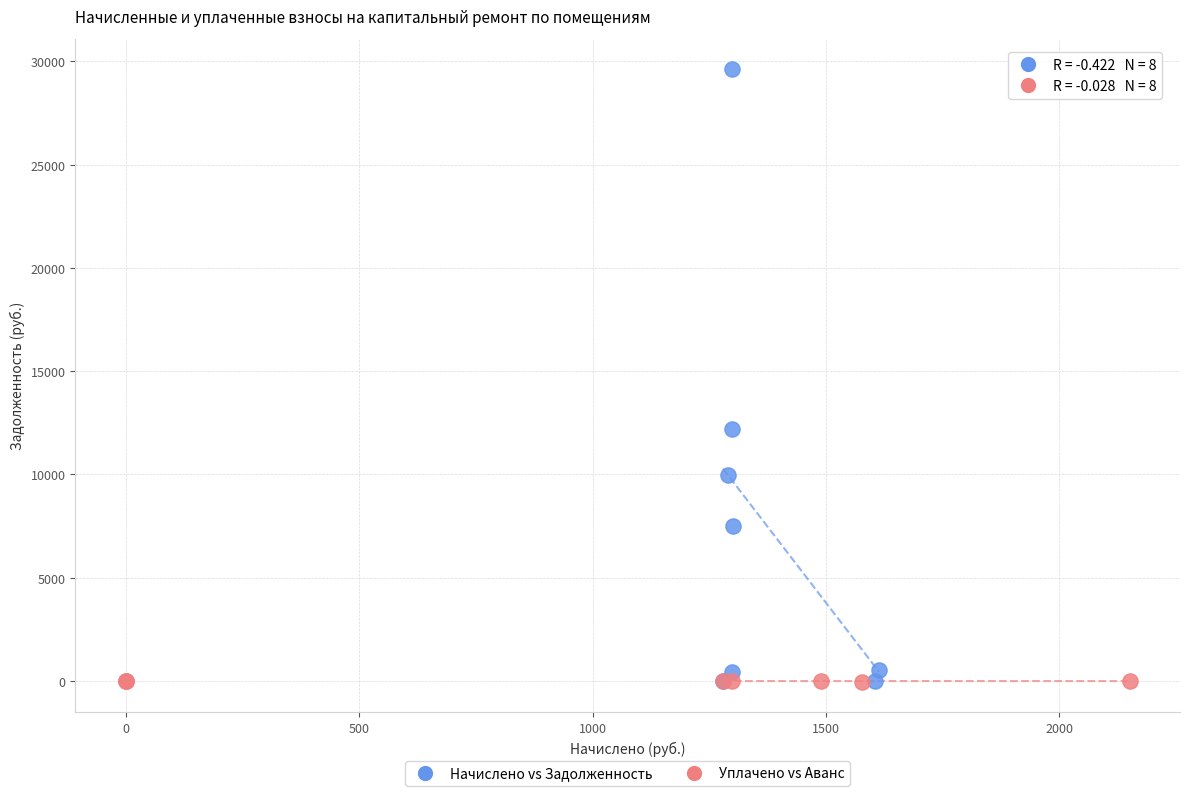

Which series reaches the maximum Y coordinate?

Начислено vs Задолженность